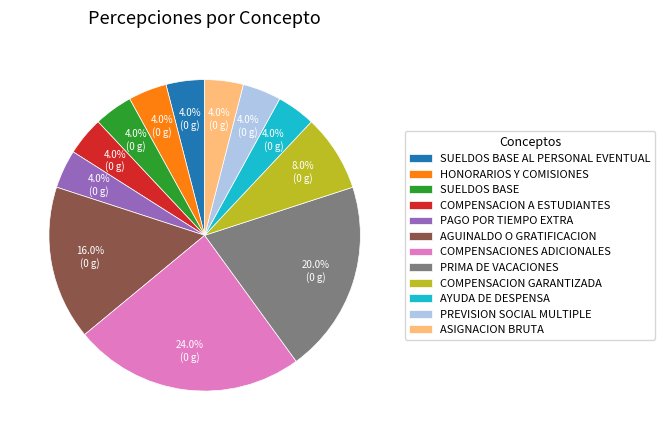

To the nearest percent, what is the average slice percentage?

8%